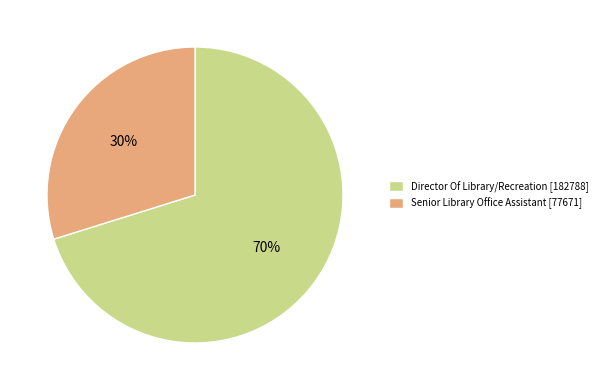

Do Senior Library Office Assistant and Director Of Library/Recreation together represent more than half of the pie?

Yes